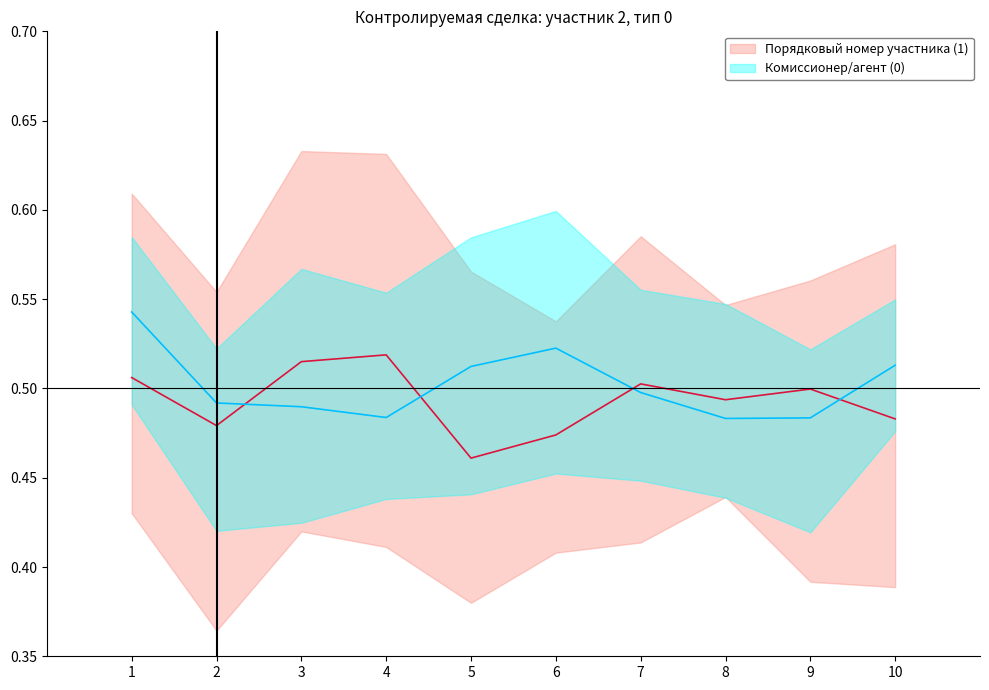

How many lines are shown in the chart?

2